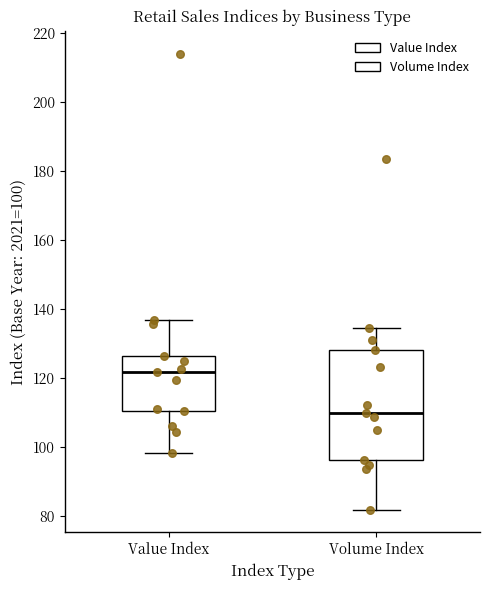

Reading left to right, read every box against the y-axis: the position of its median line, the range the box covers, and the ends of its whiskers. The values are not printed on the chart, so give them approximately, as read against the axis.

Value Index: median 122, box 110 to 126, whiskers 98 to 136
Volume Index: median 110, box 96 to 128, whiskers 82 to 134